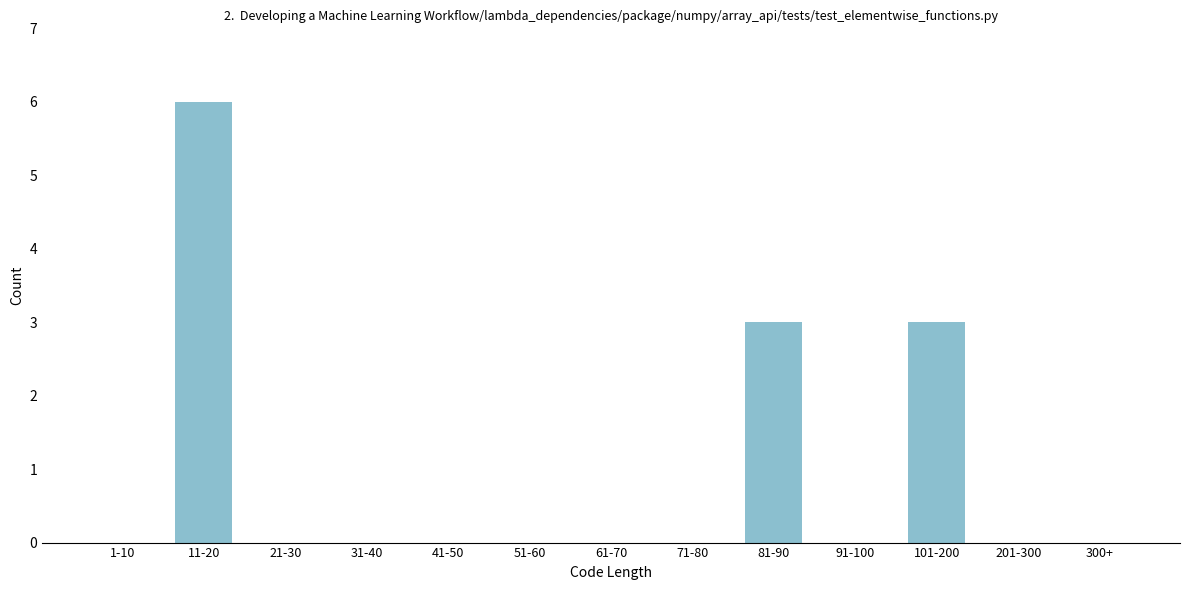

Reading left to right, extract all data points from this chart.

1-10=0	11-20=6	21-30=0	31-40=0	41-50=0	51-60=0	61-70=0	71-80=0	81-90=3	91-100=0	101-200=3	201-300=0	300+=0